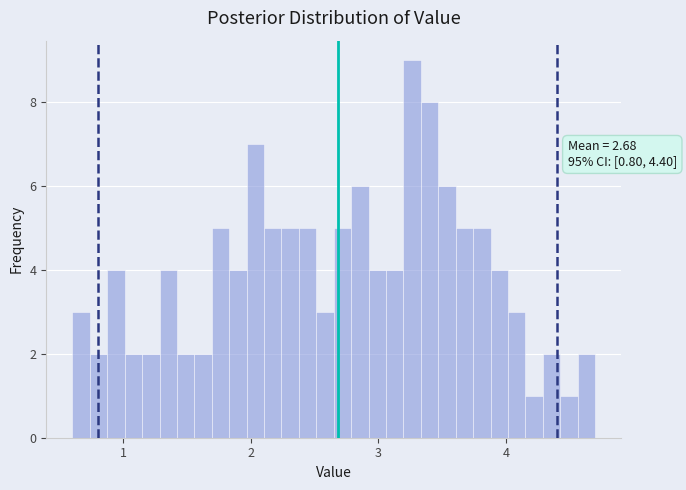

Around what value on the x-axis is the tallest bar? Give the approximate position of its centre, as read against the axis.

3.3